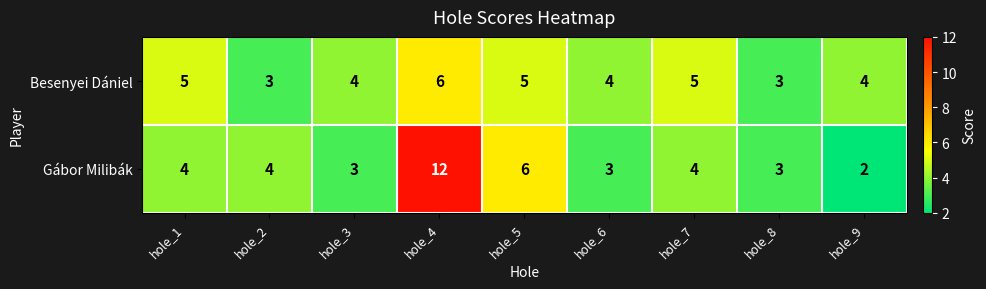

What is the difference between the maximum and minimum values in the Besenyei Dániel series?

3